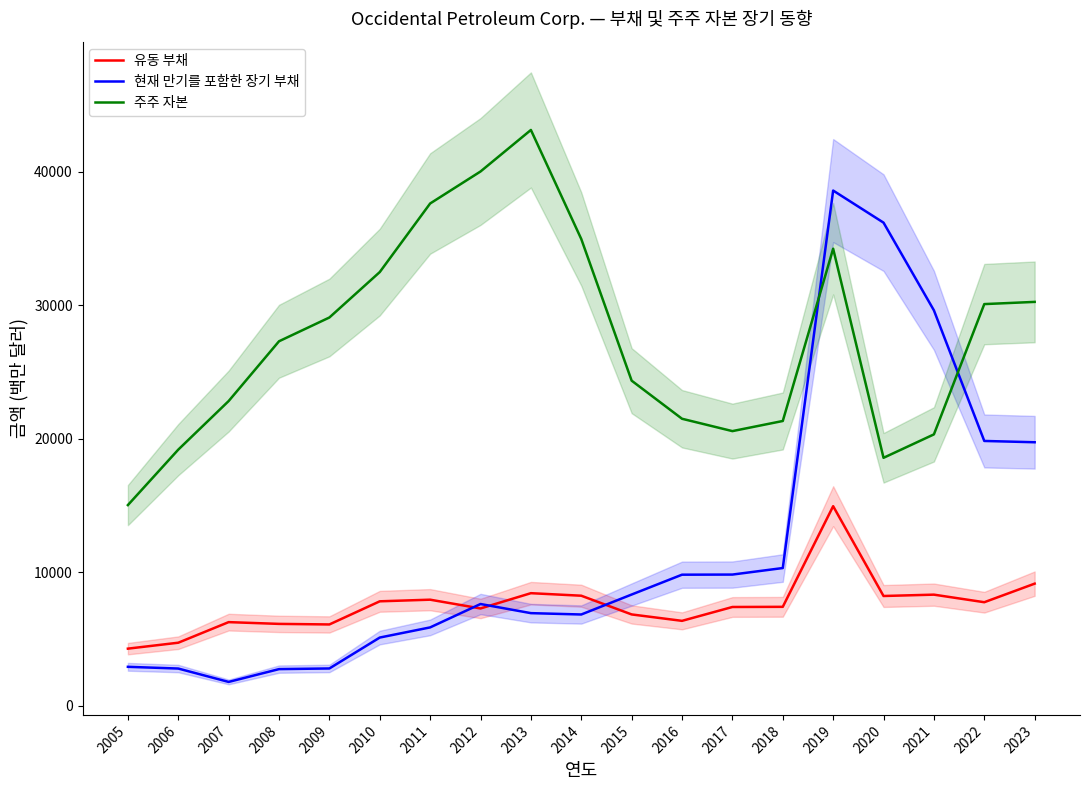

How many values in the 유동 부채 series are below 7412?

9